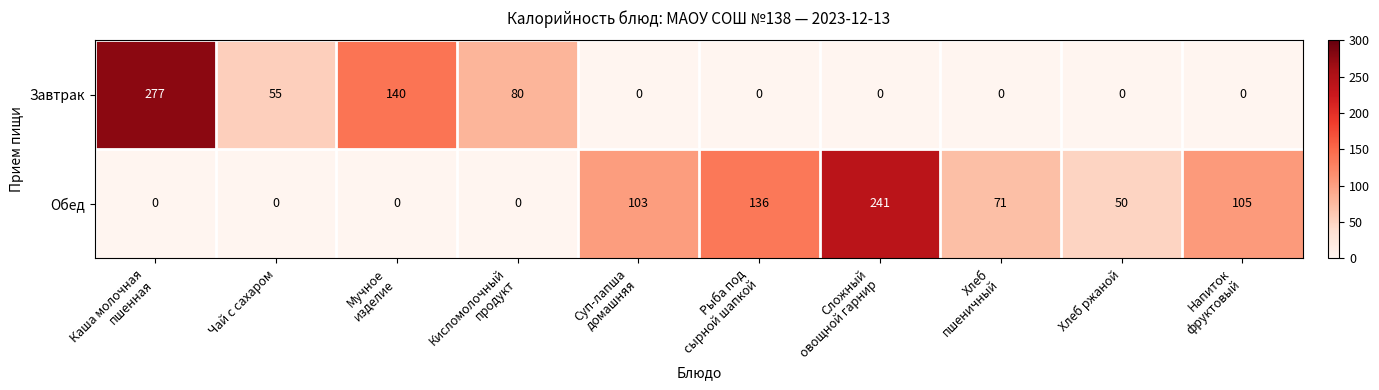

What is the difference between the second highest and second lowest values in the Завтрак series?

140